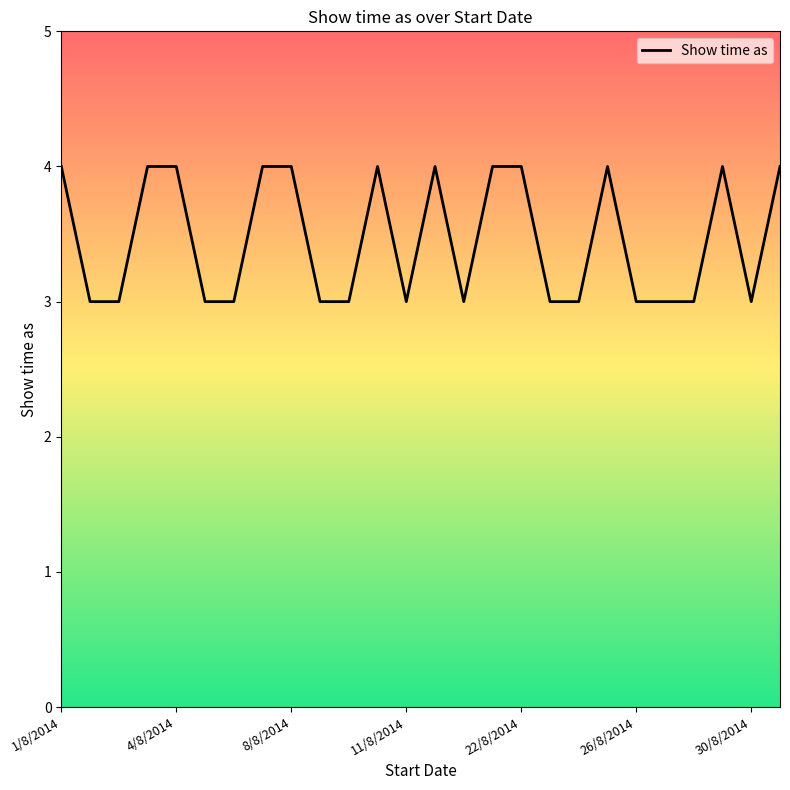

What is the maximum value shown in the chart?

4